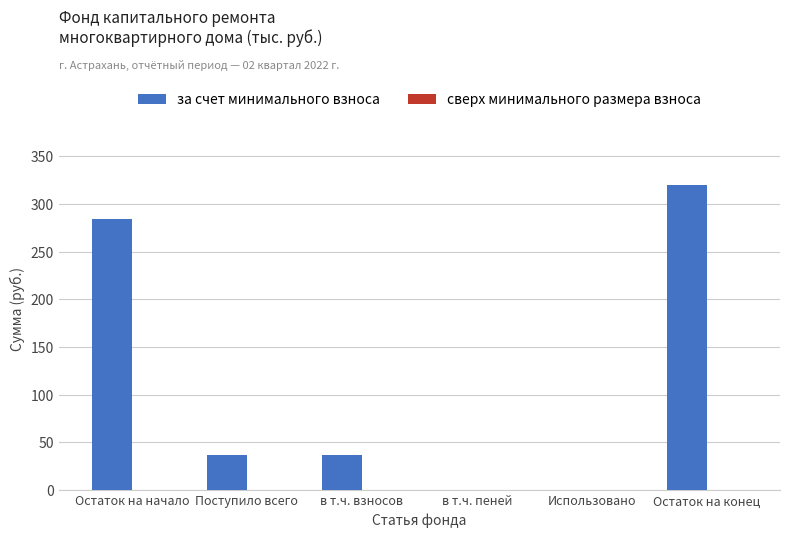

The value at Поступило всего is 58.1. True or false?

False